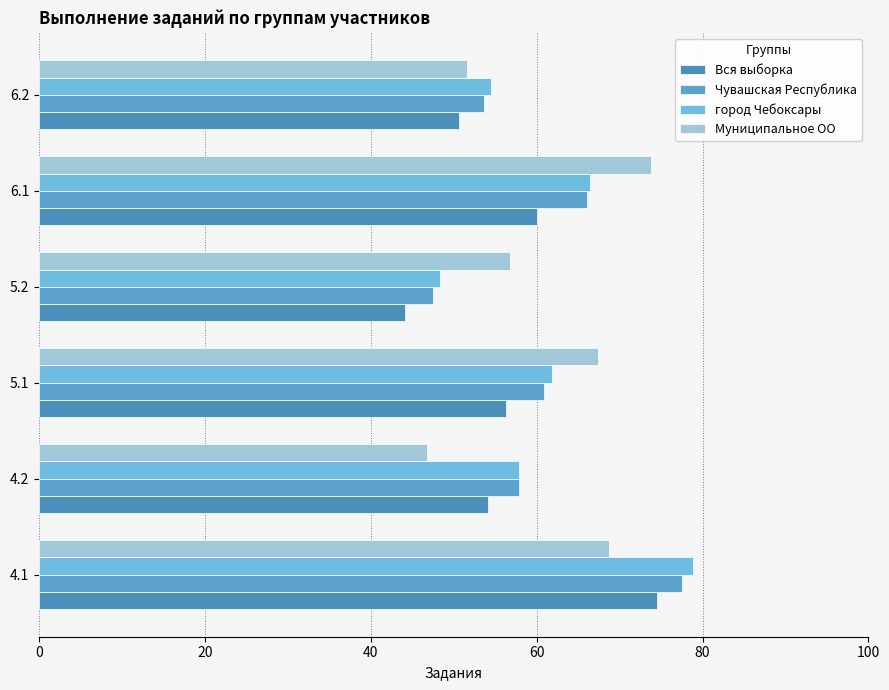

Which series has the largest range (max minus min)?

город Чебоксары